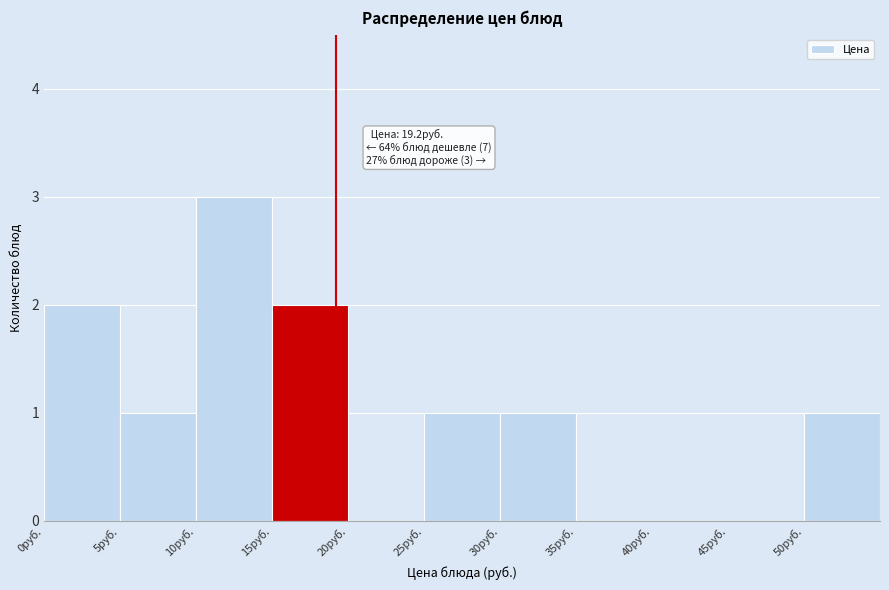

Over which range of the x-axis is the bar tallest?

10 to 15